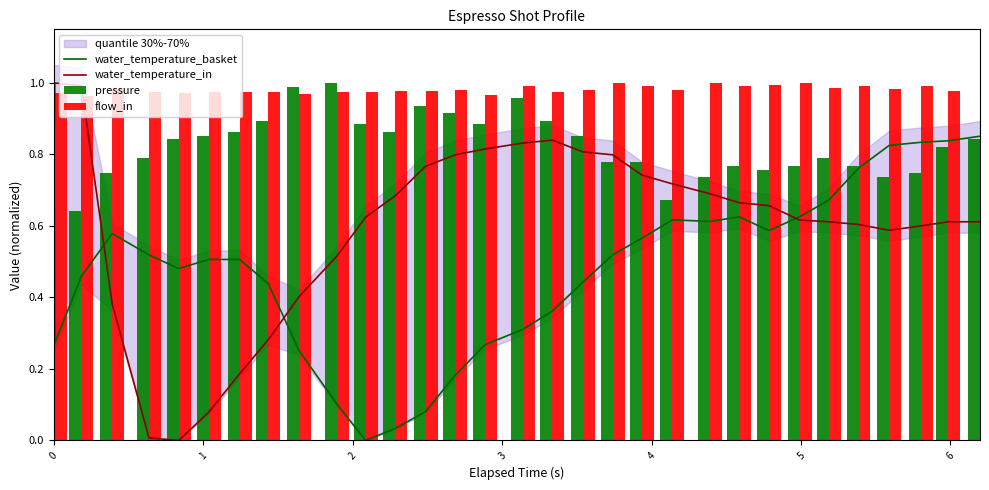

What is the highest value of the water_temperature_basket series?

1.0